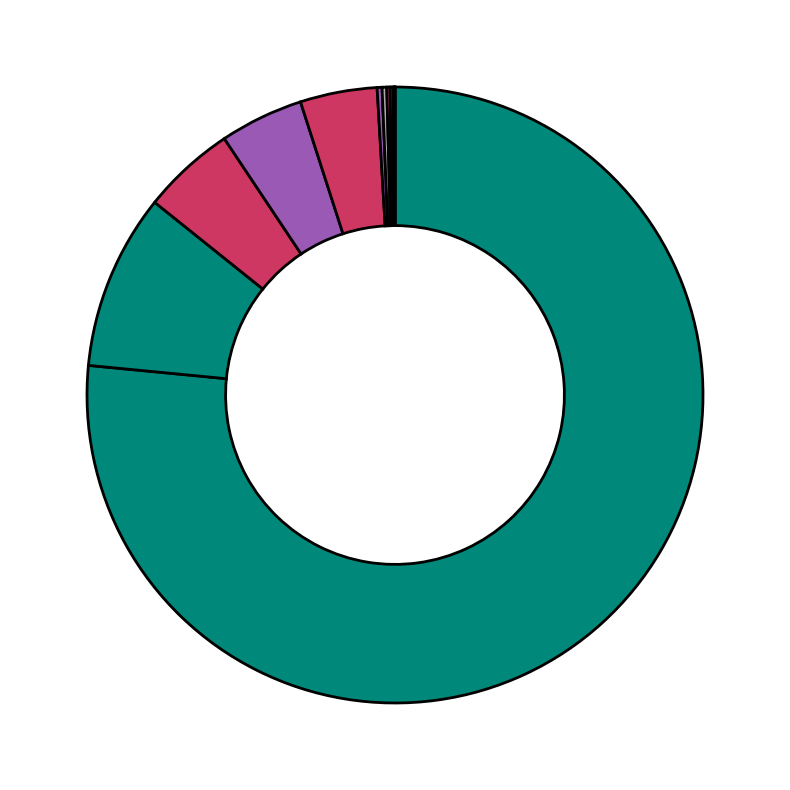

How many segments does this pie chart have?

12